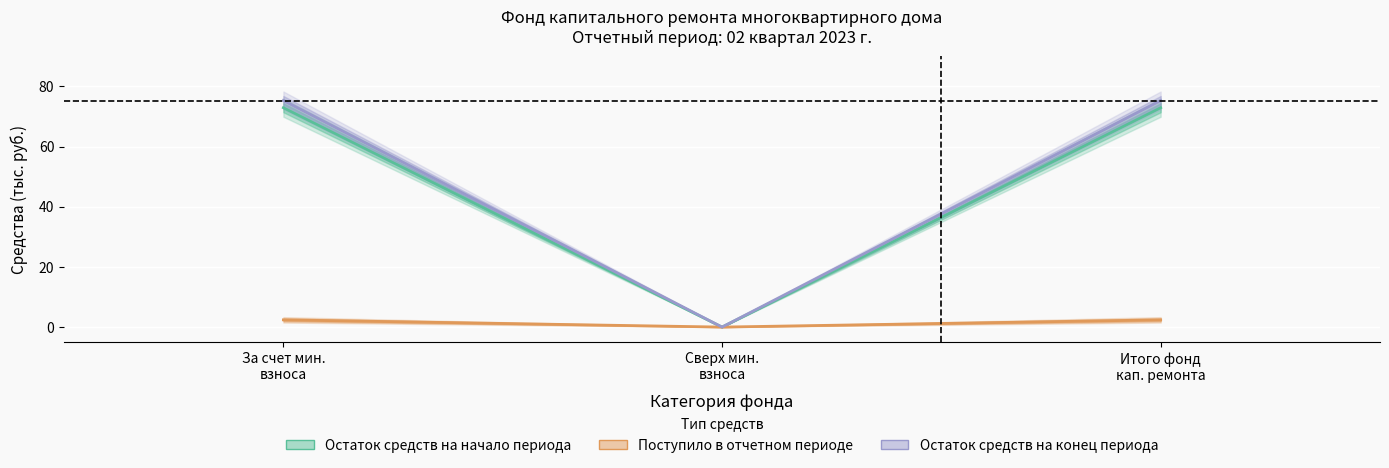

What is the total value across all series at Итого фонд кап. ремонта?

150.6